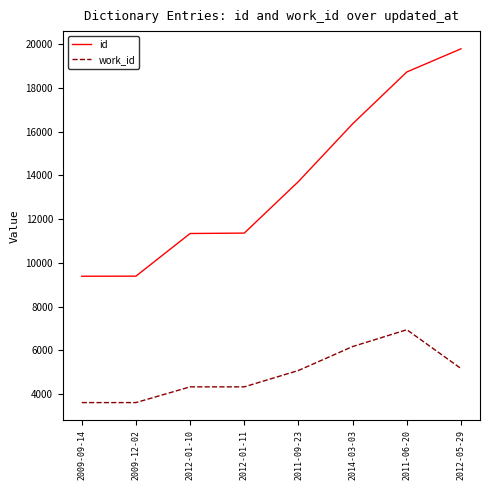

How many lines are shown in the chart?

2